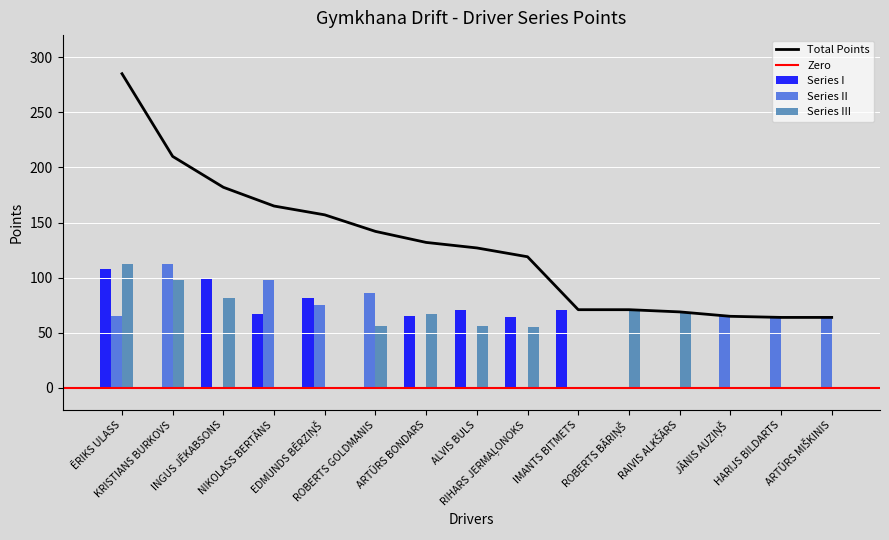

What is the sum of all Series III values?

666